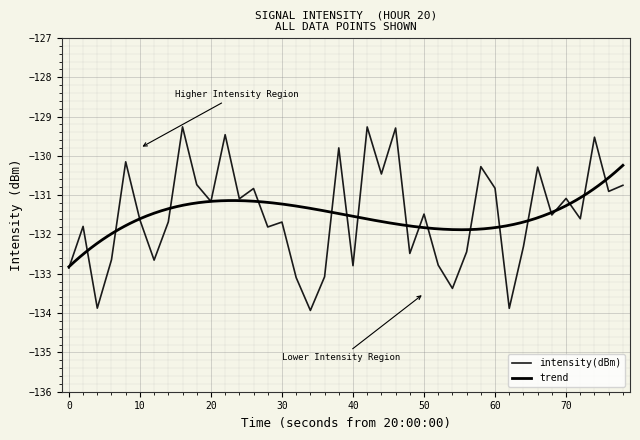

What is the difference between the maximum and minimum values?

4.7